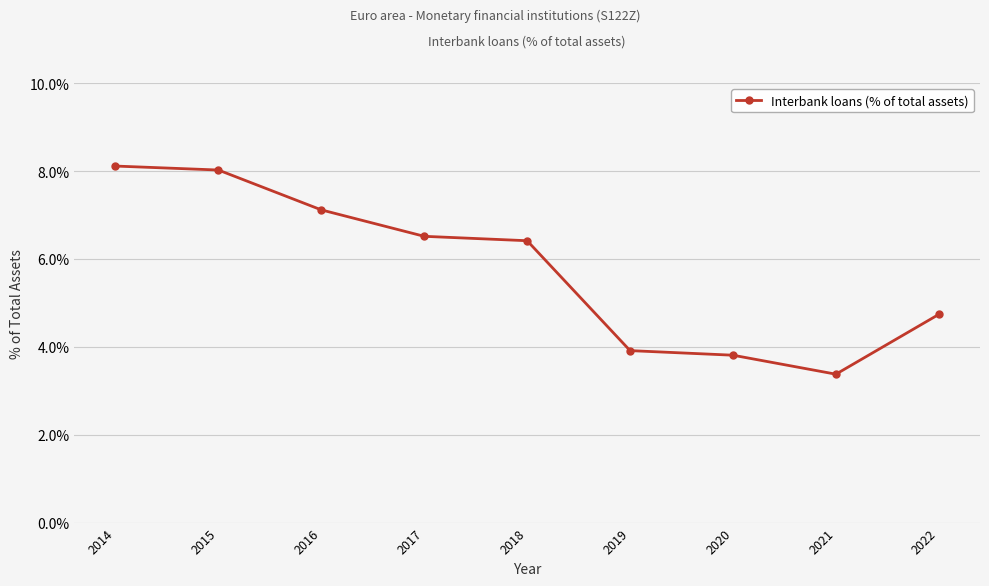

How many values are below 6?

4